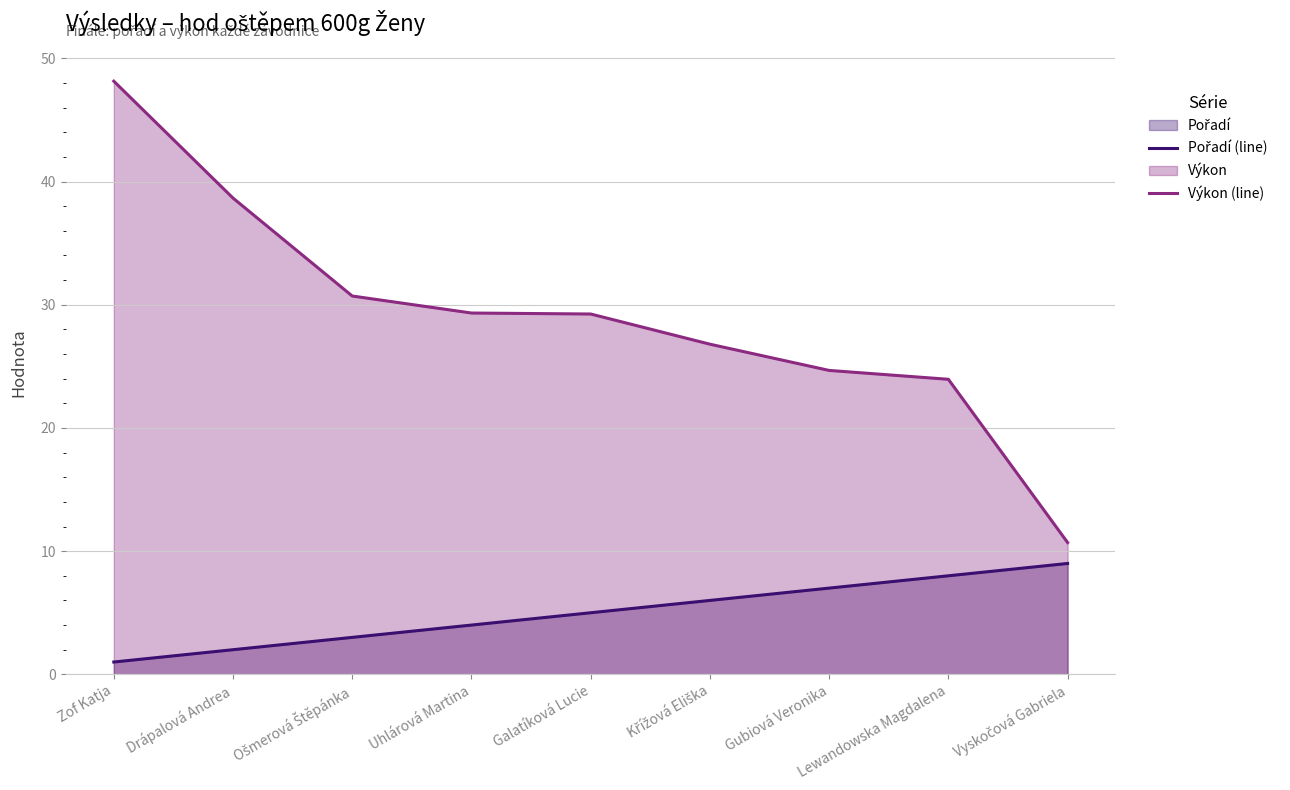

Which category has the highest value across all series?

Zof Katja